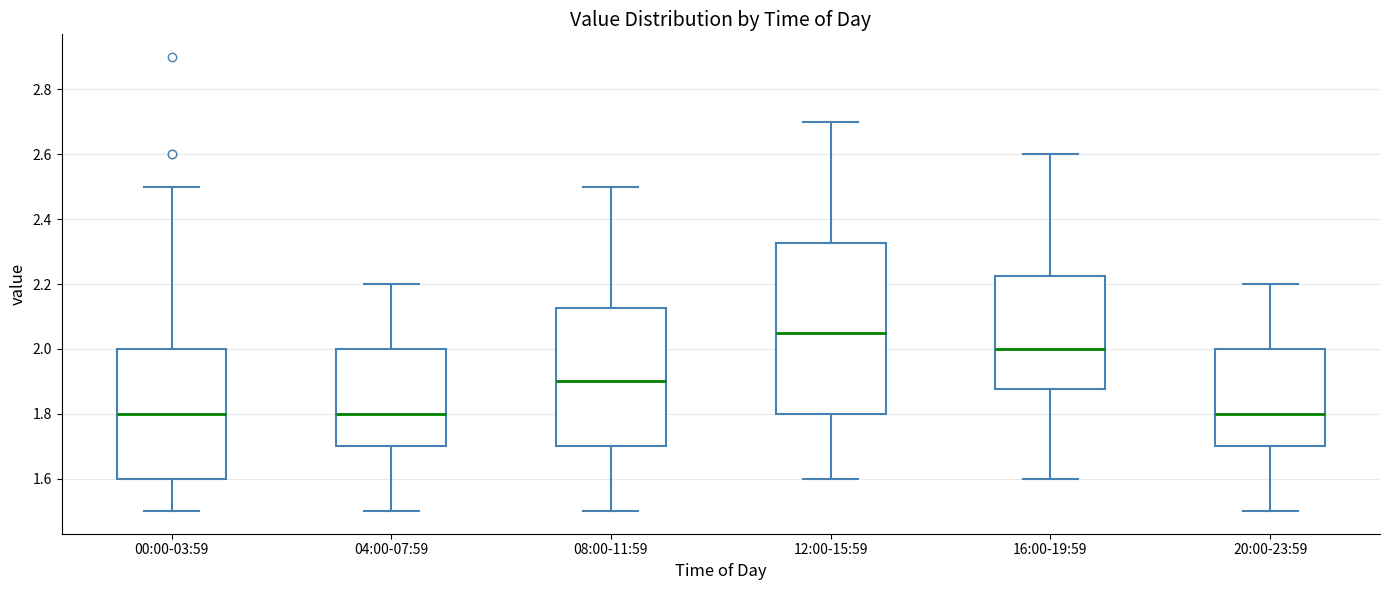

Which box has the highest median line?

12:00-15:59